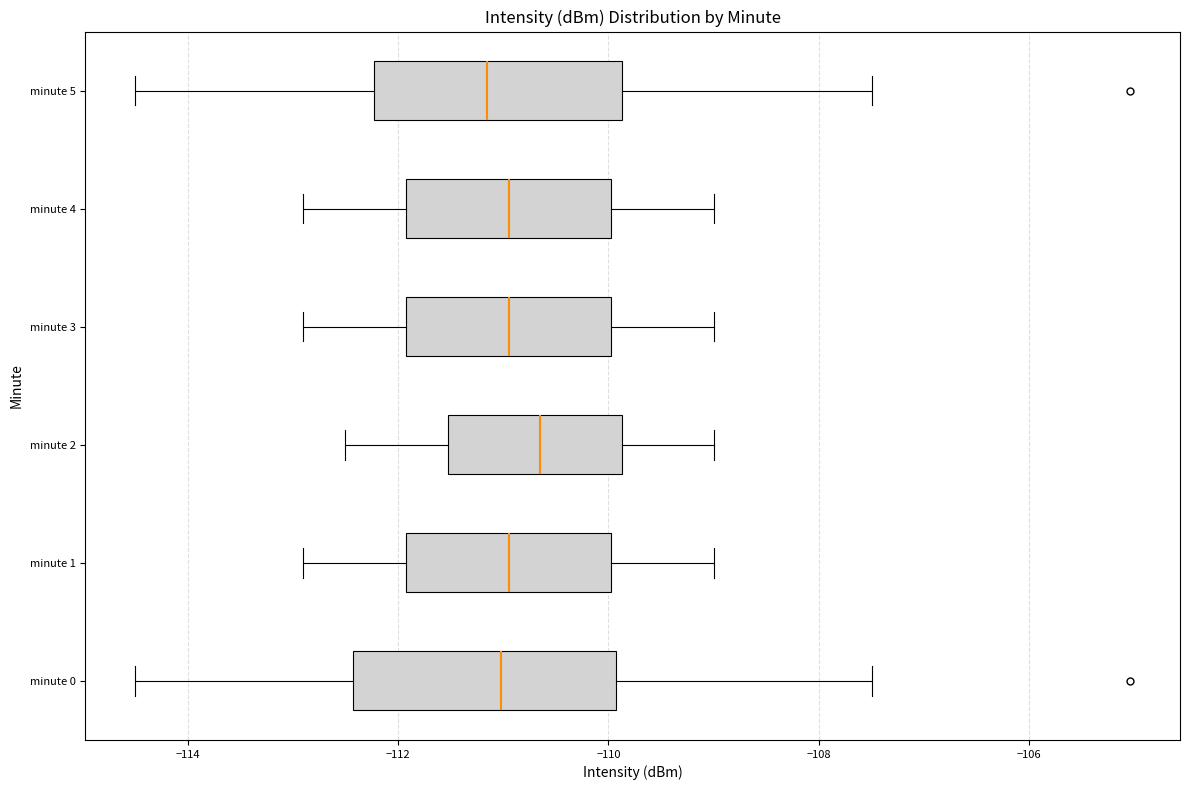

Reading bottom to top, transcribe this box plot: for each box, give where its median line is, the range the box spans, and where its two whiskers end, as read against the x-axis. The values are not printed on the chart, so give them approximately, as read against the axis.

minute 0: median -111.0, box -112.4 to -110.0, whiskers -114.4 to -107.4
minute 1: median -111.0, box -112.0 to -110.0, whiskers -112.8 to -109.0
minute 2: median -110.6, box -111.6 to -109.8, whiskers -112.4 to -109.0
minute 3: median -111.0, box -112.0 to -110.0, whiskers -112.8 to -109.0
minute 4: median -111.0, box -112.0 to -110.0, whiskers -112.8 to -109.0
minute 5: median -111.2, box -112.2 to -109.8, whiskers -114.4 to -107.4